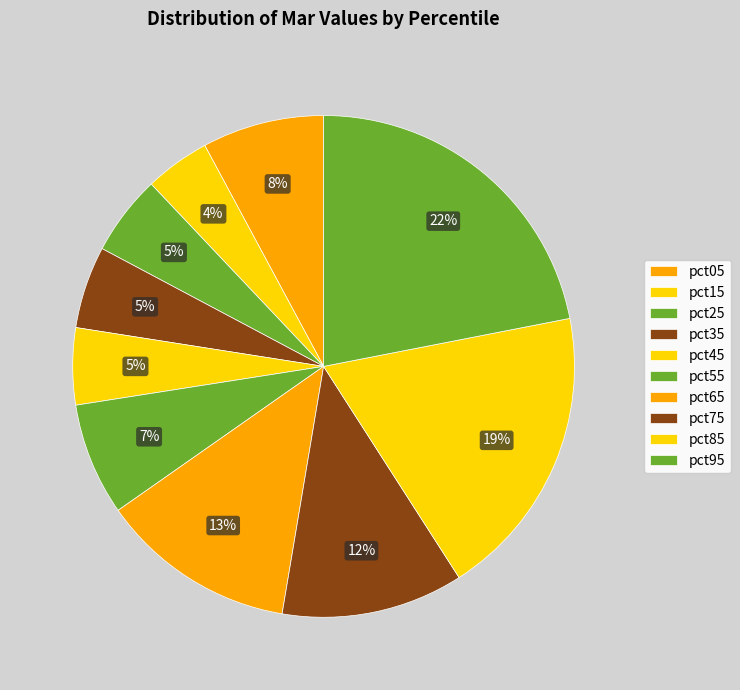

How many slices are in this pie chart?

10